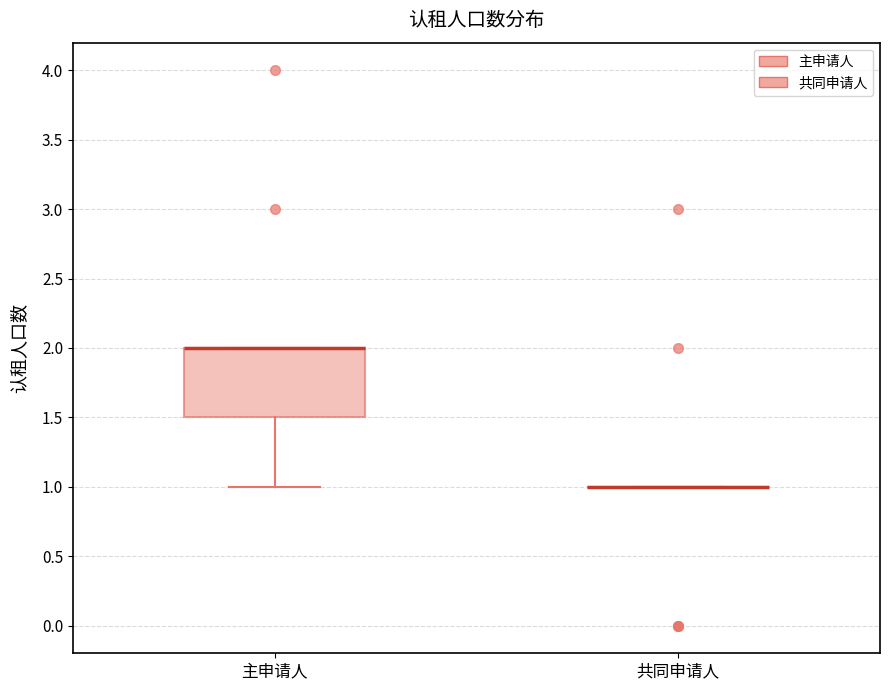

Reading left to right, transcribe this box plot: for each box, give where its median line is, the range the box spans, and where its two whiskers end, as read against the y-axis. The values are not printed on the chart, so give them approximately, as read against the axis.

主申请人: median 2.0 (drawn on the box's upper edge), box 1.5 to 2.0, whiskers 1.0 to 2.0
共同申请人: box collapsed to a line at 1.0, whiskers 1.0 to 1.0